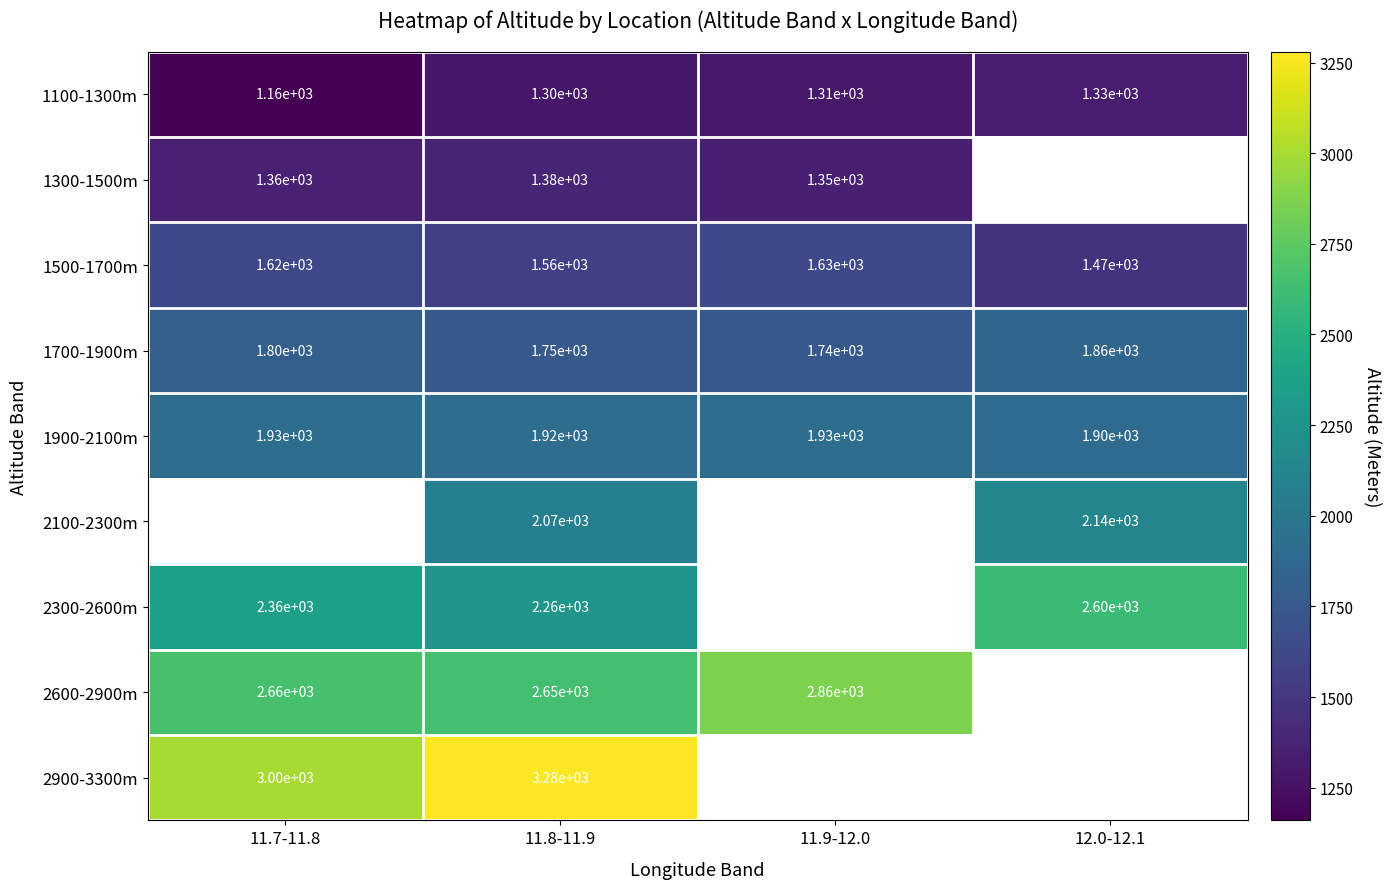

Which category has the lowest value in the 1700-1900m series?

11.9-12.0